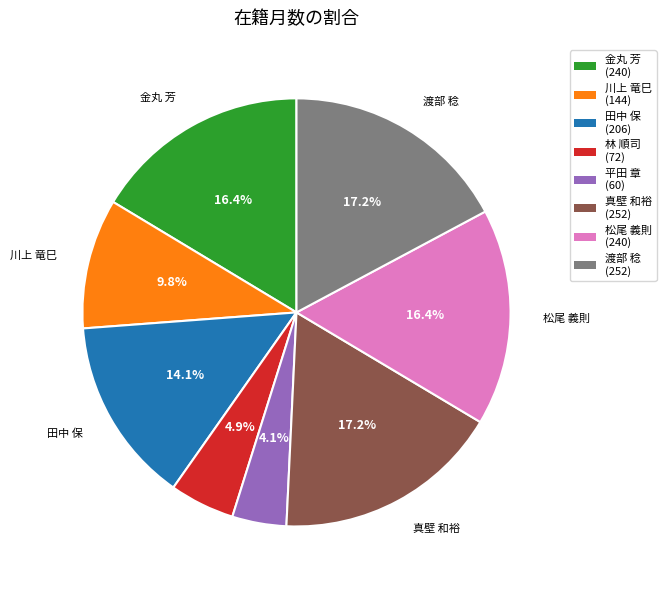

Does 林 順司 represent more than half of the total?

No